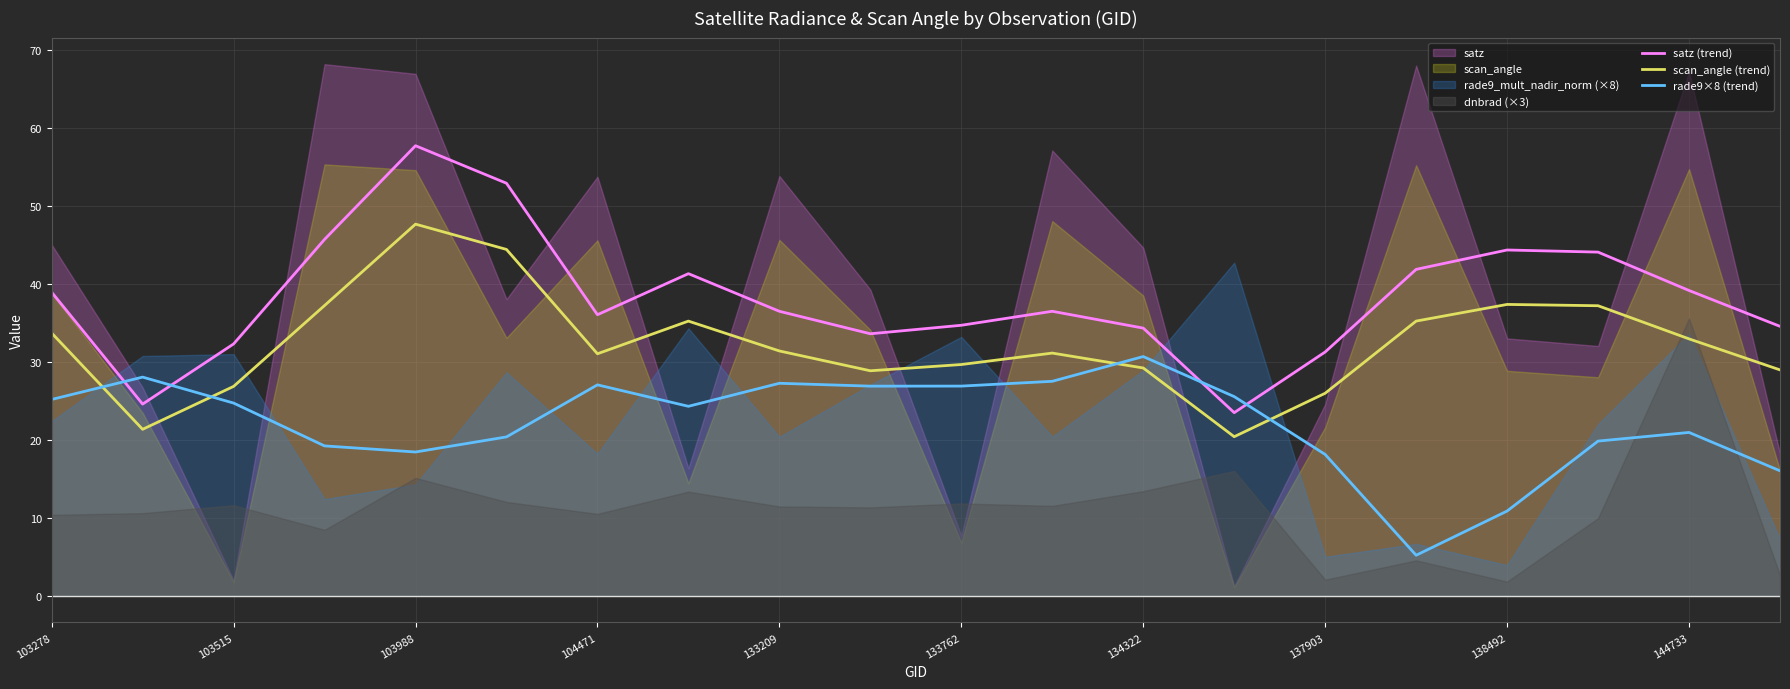

How many intersections are there between scan_angle (trend) and rade9×8 (trend)?

4